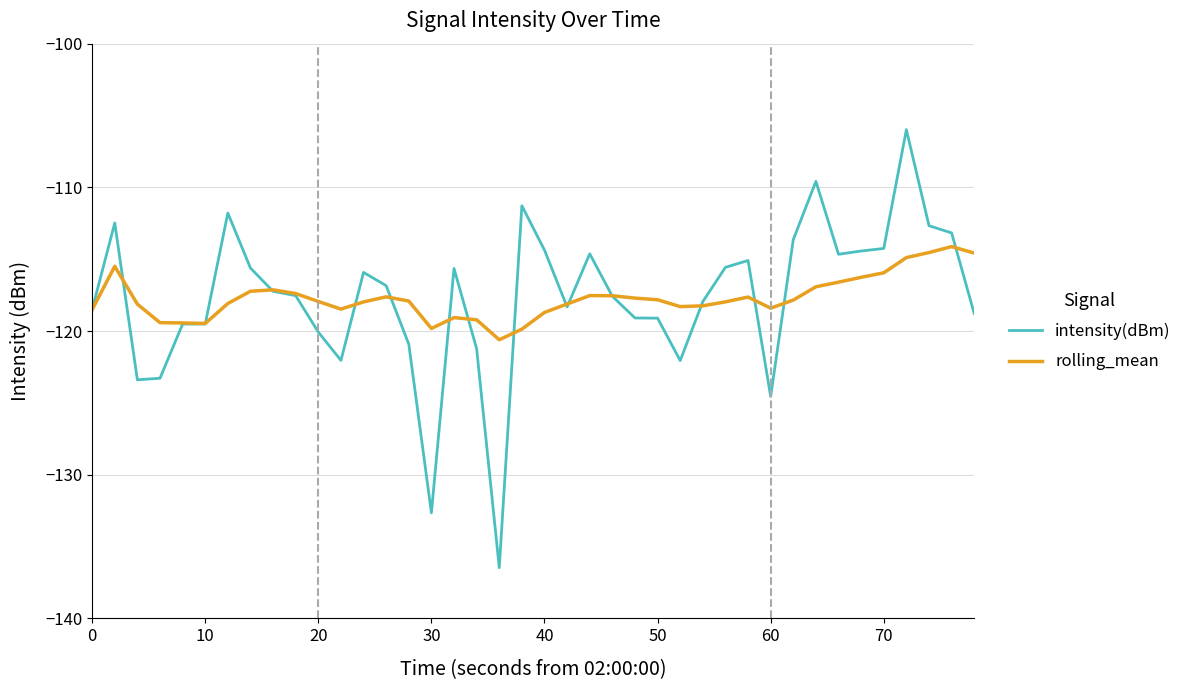

Does the chart display data point markers on the line(s)?

No